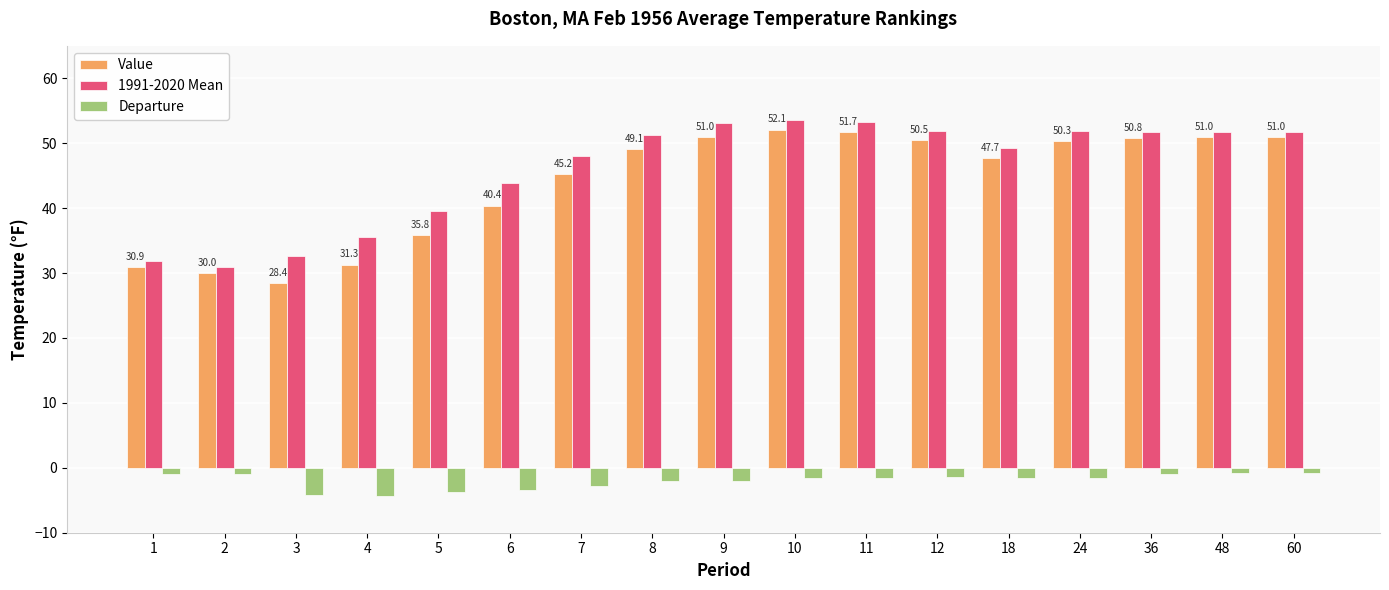

How many groups of bars are there?

17